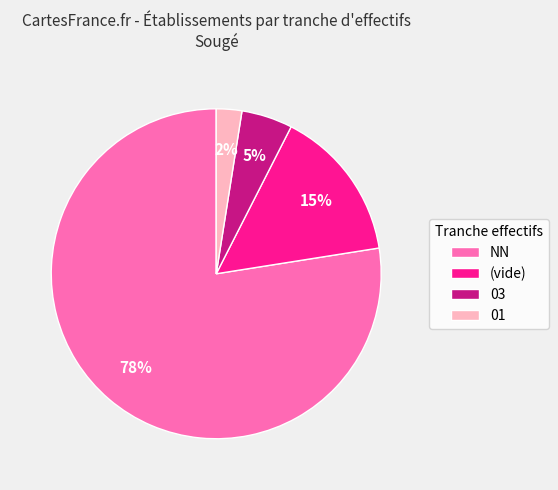

True or false: 01 accounts for 3% of the total.

True